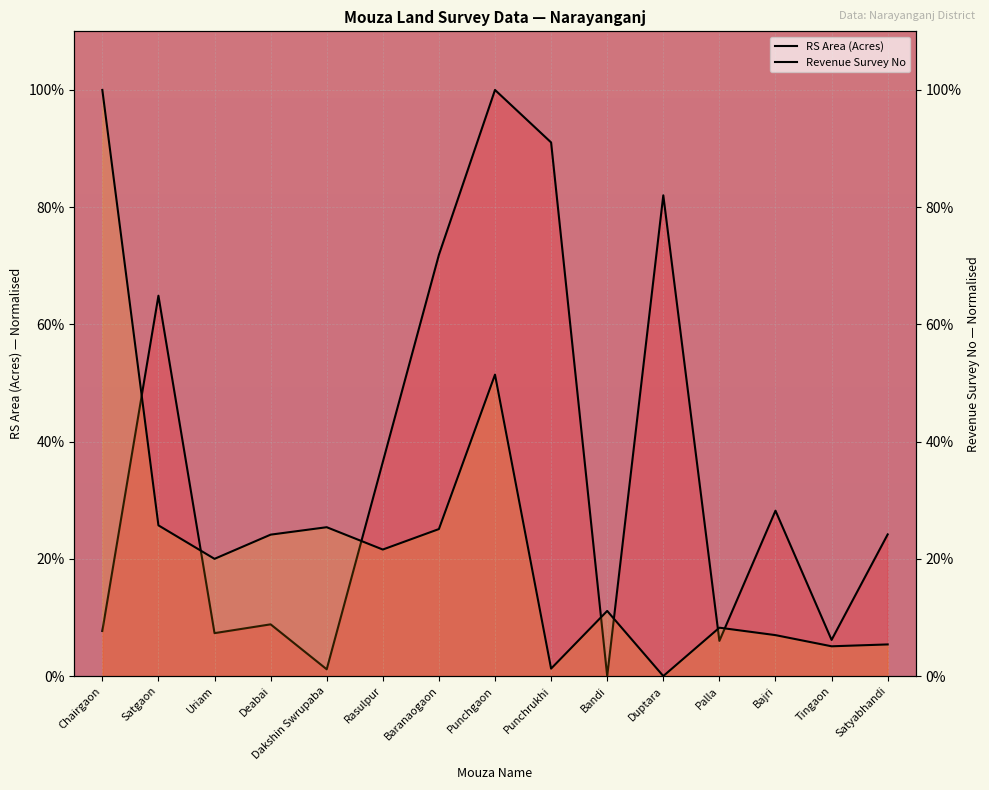

How many intersections are there between RS Area (Acres) and Revenue Survey (No2)?

7